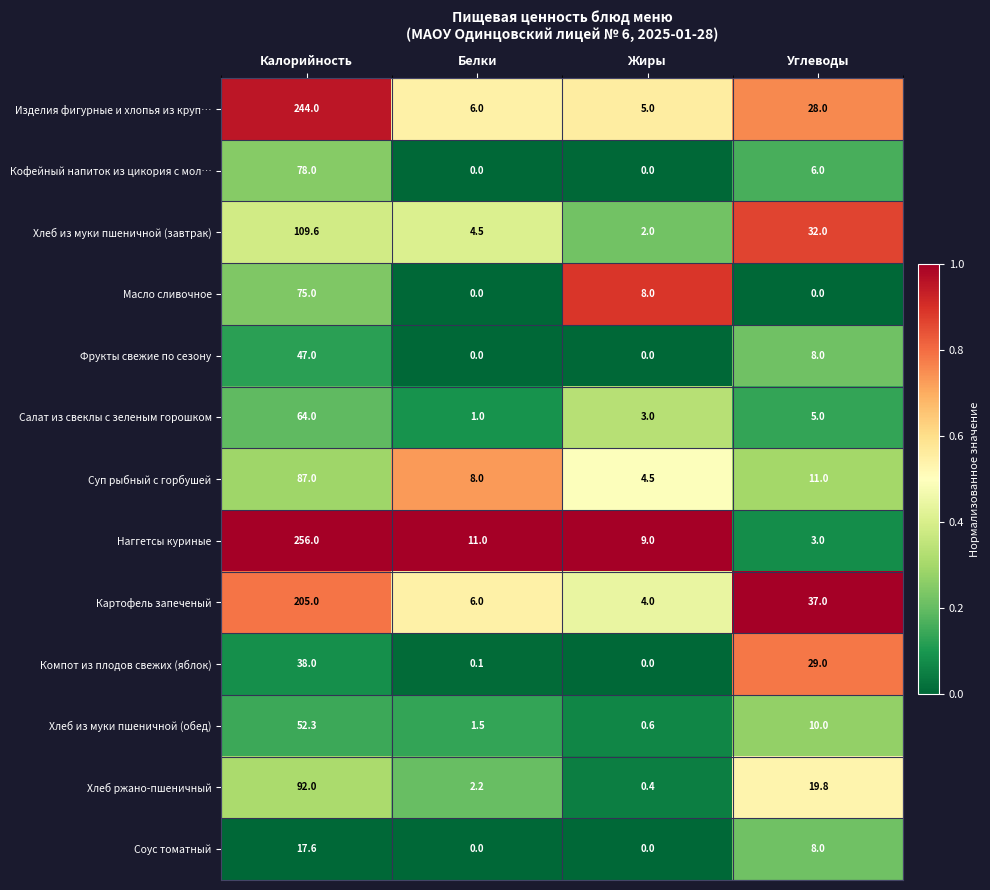

What is the sum of the Наггетсы куриные values at Жиры and Углеводы?

12.0